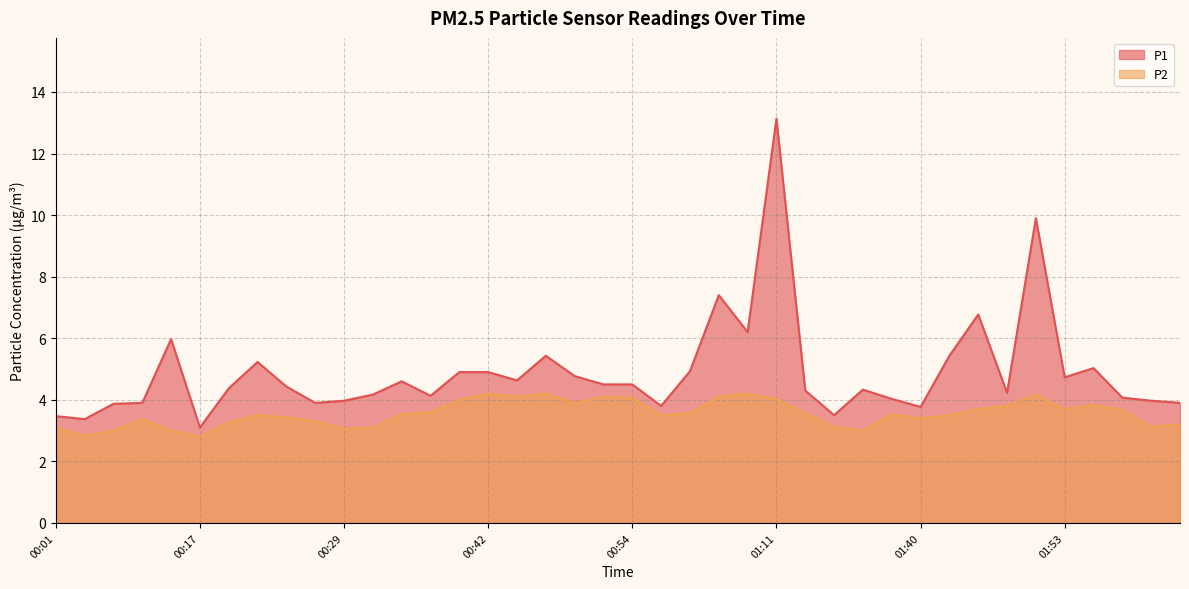

Reading left to right, list all the values displayed in this chart.

P1: 3.5	3.4	3.9	3.9	6.0	3.1	4.4	5.2	4.4	3.9	4.0	4.2	4.6	4.1	4.9	4.9	4.6	5.4	4.8	4.5	4.5	3.8	4.9	7.4	6.2	13.1	4.3	3.5	4.3	4.0	3.8	5.4	6.8	4.2	9.9	4.7	5.0	4.1	4.0	3.9
P2: 3.1	2.8	3.0	3.4	3.0	2.8	3.3	3.5	3.4	3.3	3.1	3.1	3.5	3.6	4.0	4.2	4.1	4.2	3.9	4.1	4.1	3.5	3.6	4.1	4.2	4.0	3.6	3.1	3.0	3.5	3.4	3.5	3.7	3.8	4.2	3.7	3.8	3.7	3.1	3.2